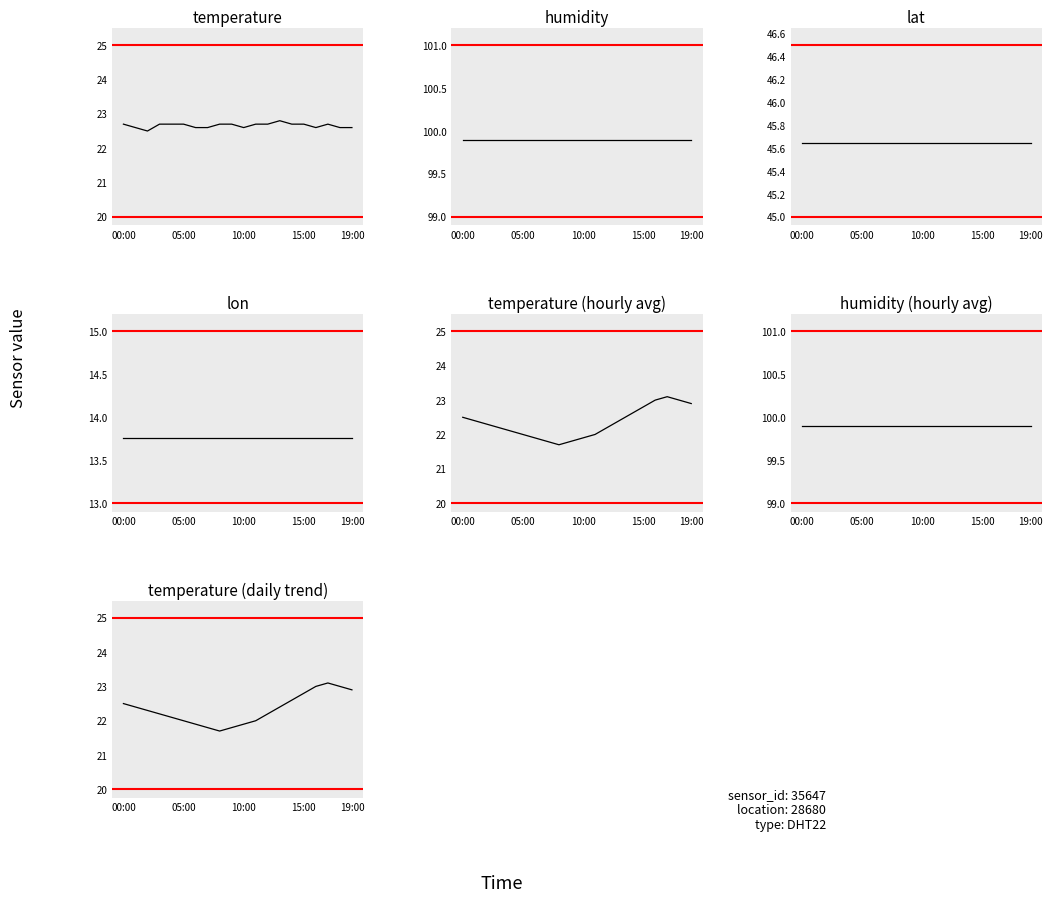

How many data points does each series have?

20